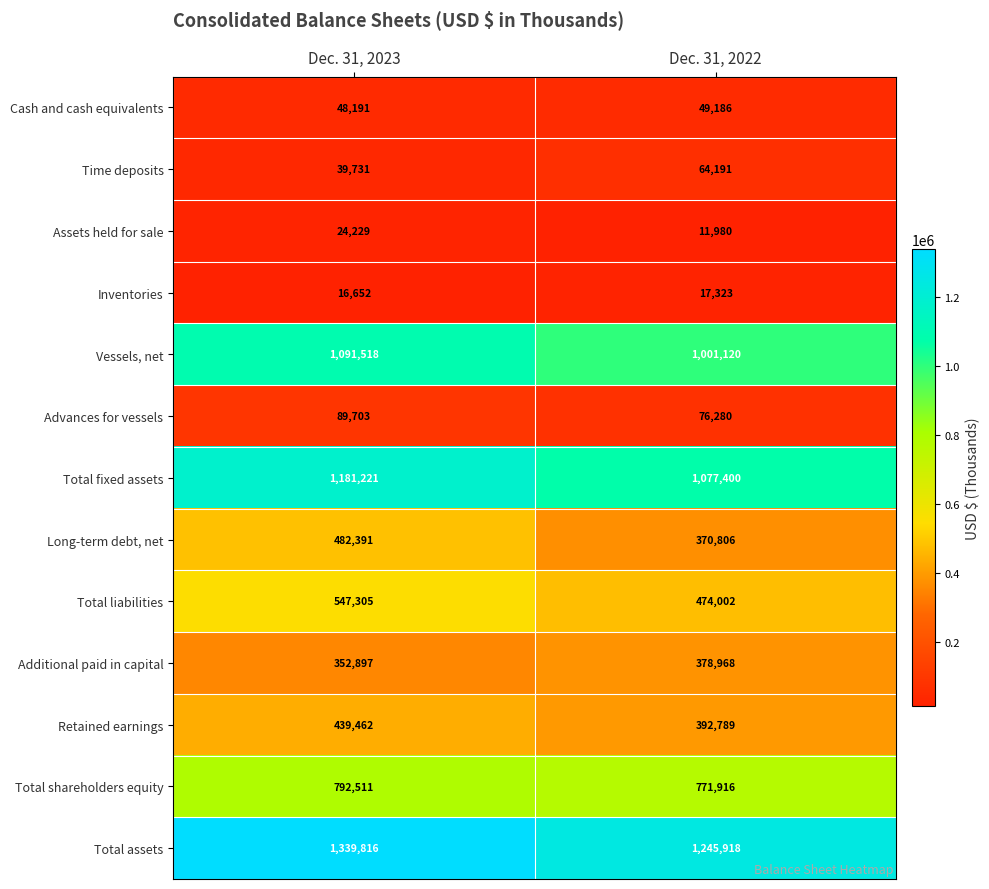

Which series has the largest range (max minus min)?

Long-term debt, net